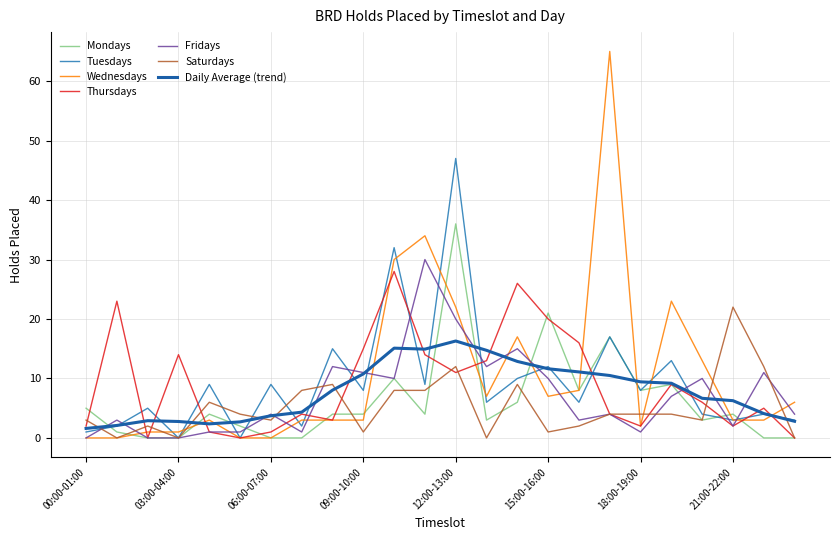

Between which two adjacent categories do Thursdays and Mondays first intersect?

00:00-01:00 and 01:00-02:00